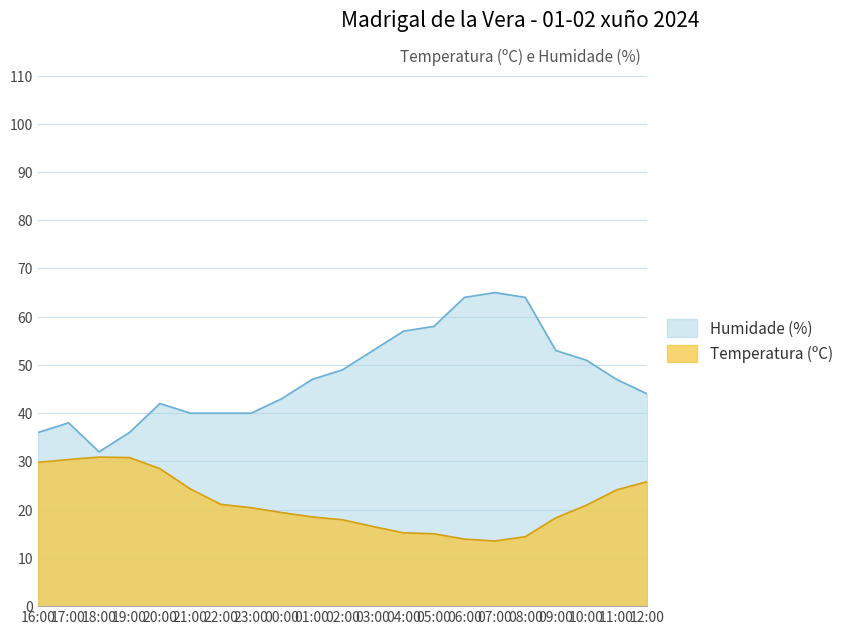

Is the value of Humidade (%) at 01:00 greater than the value of Temperatura (ºC) at 07:00?

Yes